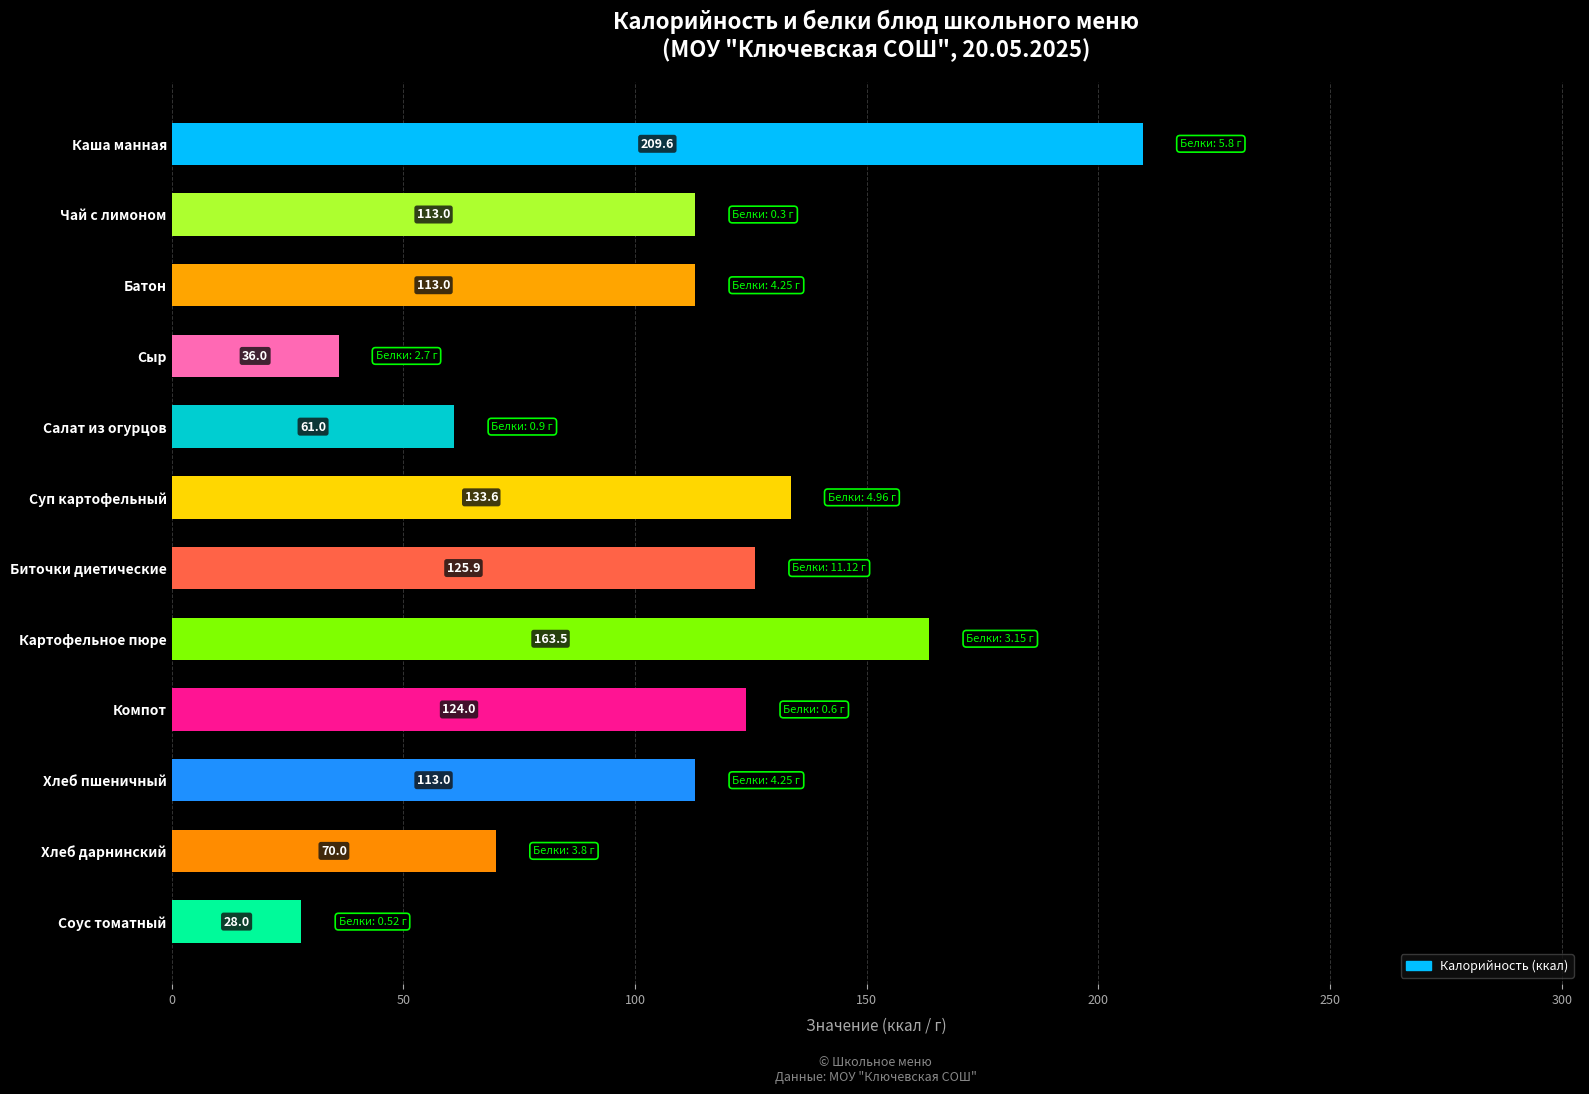

What is the average value?

107.6